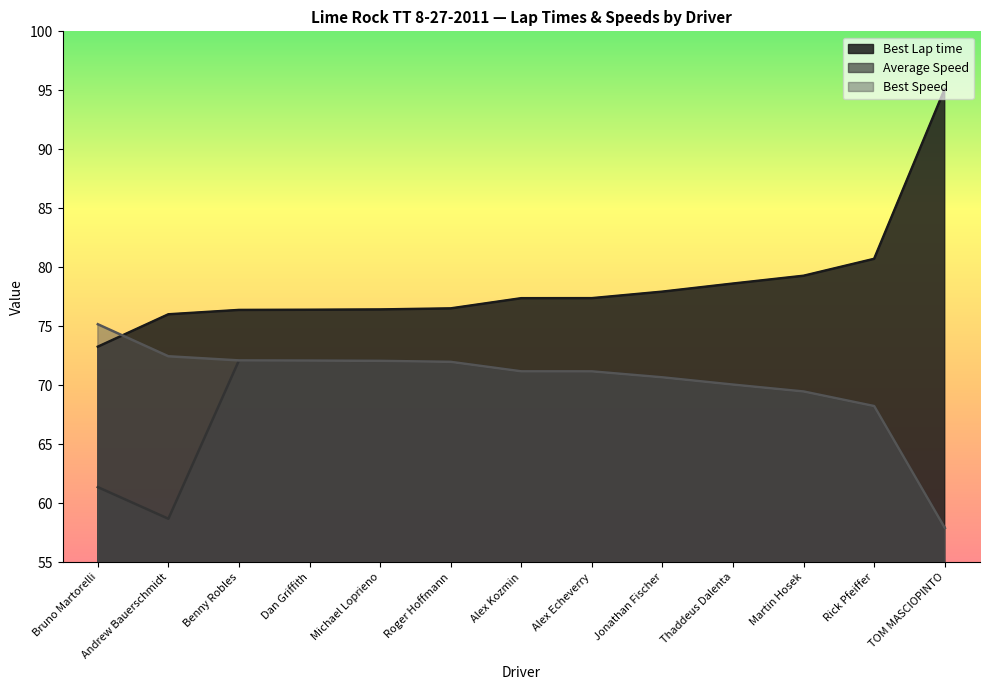

Reading left to right, list all the values displayed in this chart.

Best Lap time: 73.3	76.0	76.4	76.4	76.4	76.5	77.4	77.4	77.9	78.6	79.3	80.7	95.1
Average Speed: 61.4	58.7	72.1	72.1	72.1	72.0	71.2	71.2	70.7	70.1	69.5	68.2	57.9
Best Speed: 75.2	72.5	72.1	72.1	72.1	72.0	71.2	71.2	70.7	70.1	69.5	68.2	57.9